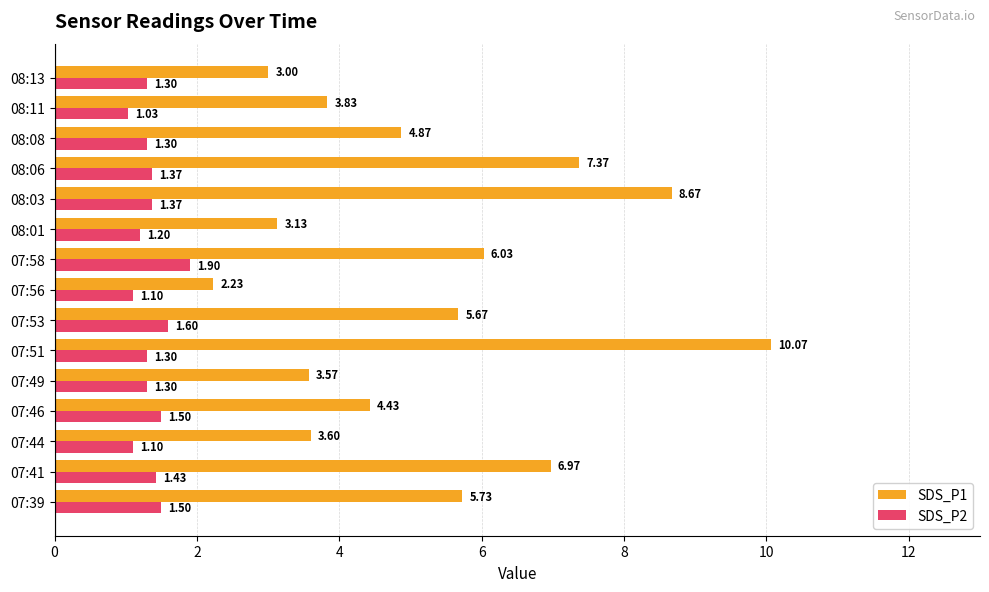

At which category is the sum across all series the highest?

07:51